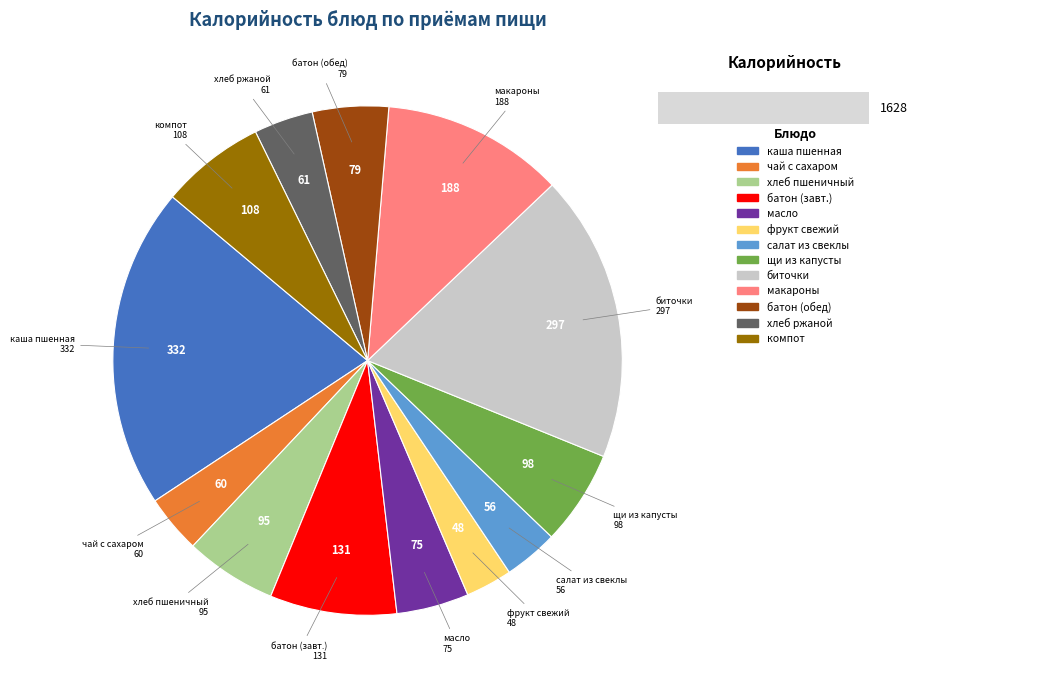

Which slice is the largest?

каша пшенная вязкая